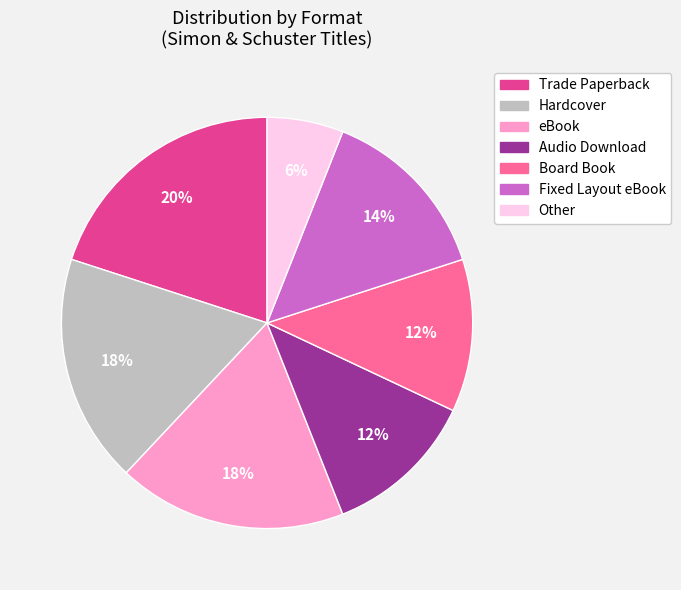

To the nearest percent, what is the combined percentage of Other and Board Book?

18%